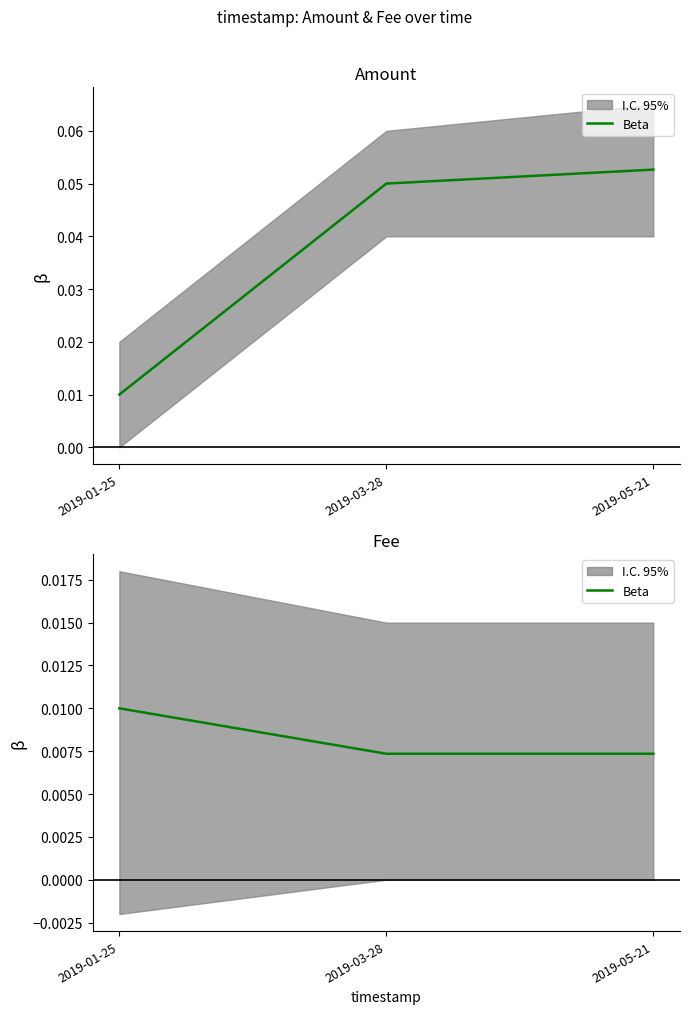

The value at 2019-03-28 is 0.0. True or false?

False